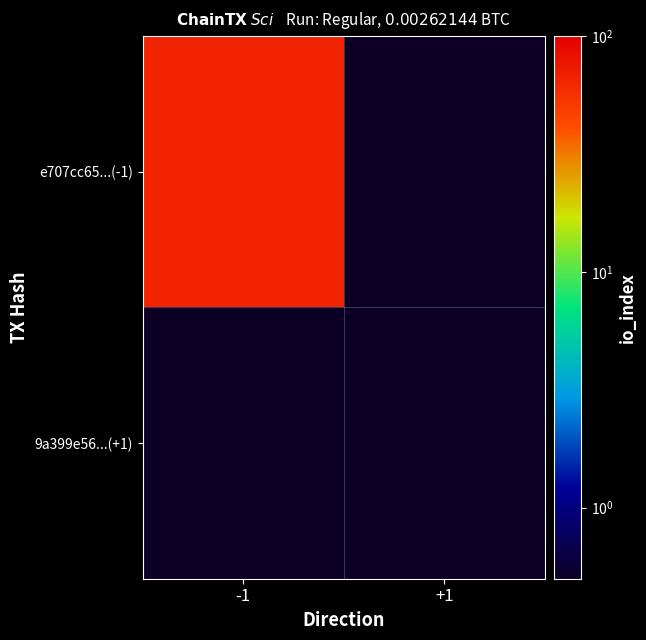

Reading left to right, extract all data points from this chart.

e707cc65...(-1): -1=66.0	+1=0.1
9a399e56...(+1): -1=0.1	+1=0.1